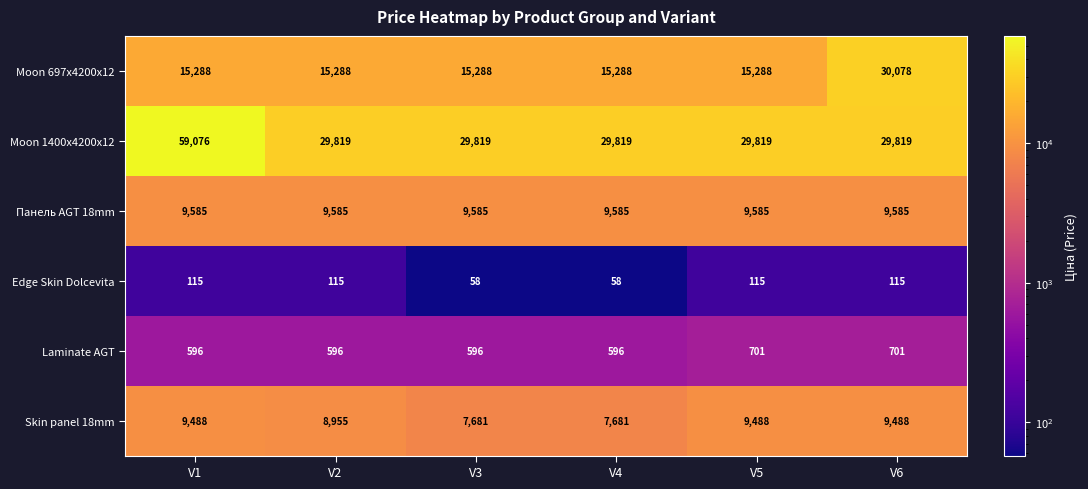

Which series has the largest total across all categories?

Moon 1400x4200x12